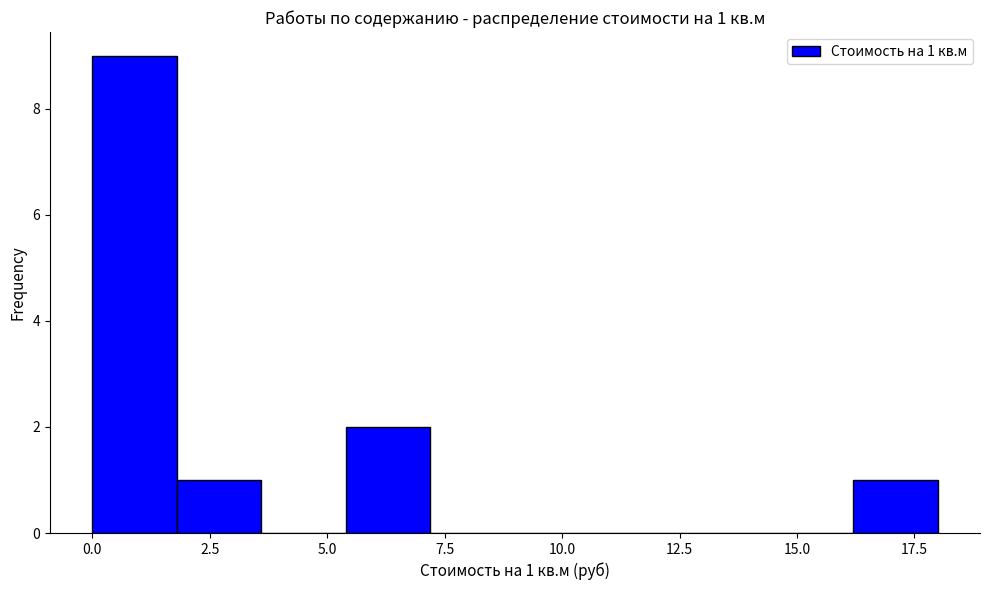

Around what value on the x-axis is the tallest bar? Give the approximate position of its centre, as read against the axis.

1.0